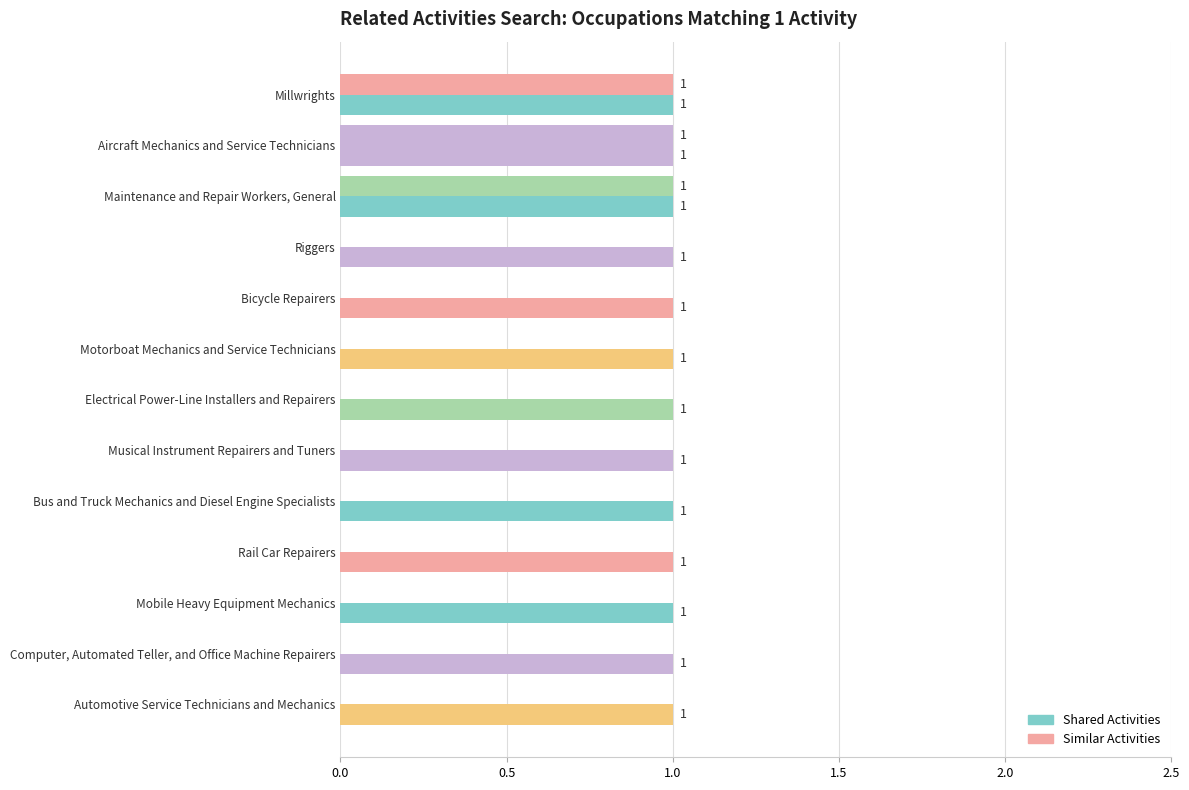

How many categories are shown in the chart?

13